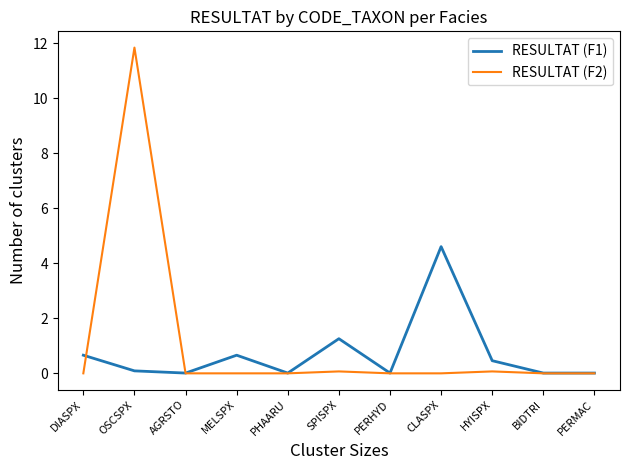

What is the spread (max minus min) of values at DIASPX?

0.7